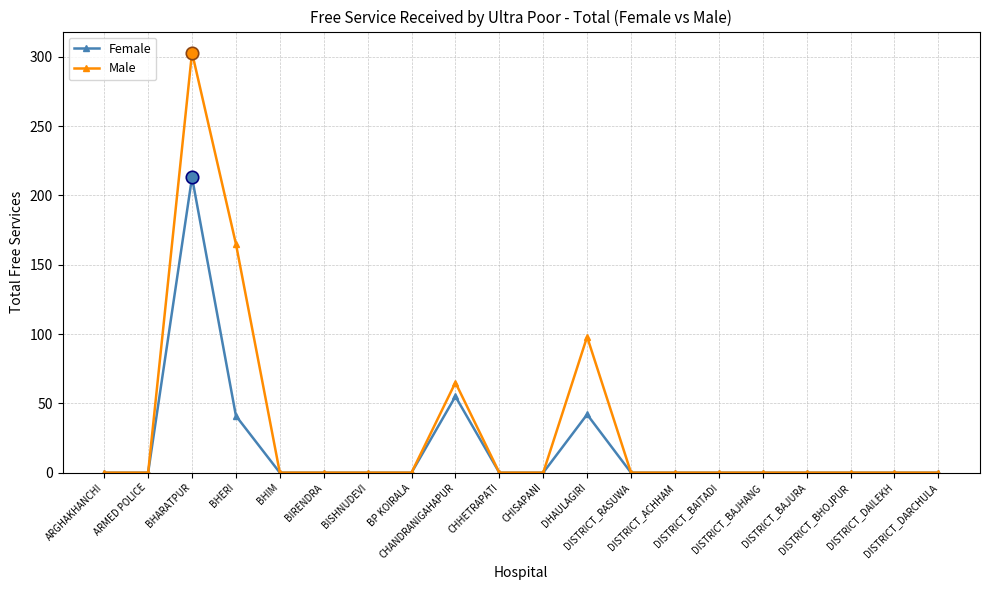

Which series has the largest range (max minus min)?

Male